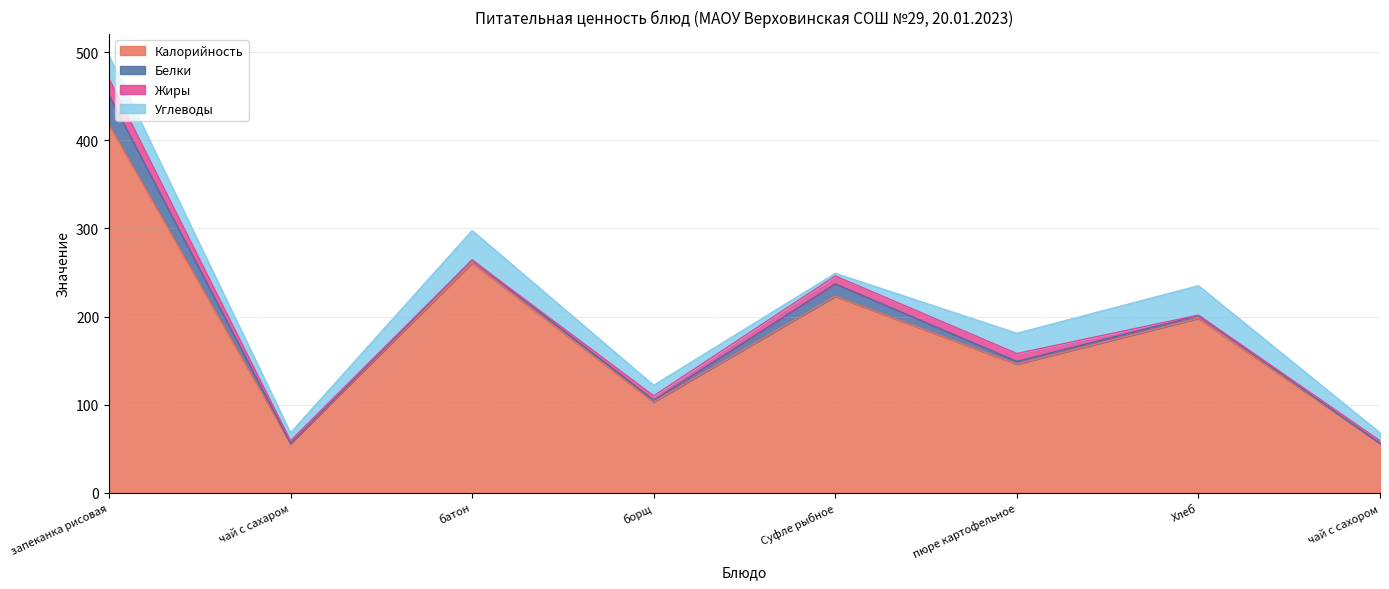

Where is the first local minimum for Жиры?

батон